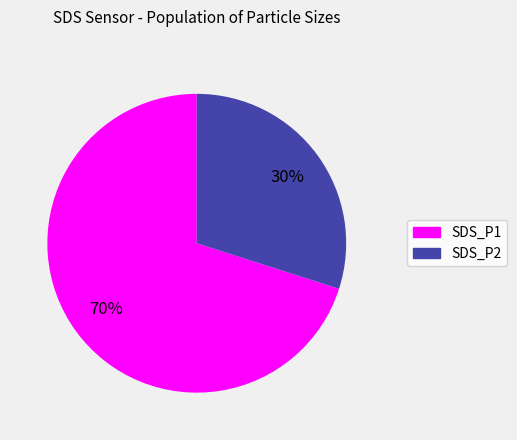

What is the ratio of the value at SDS_P1 to the value at SDS_P2?

2.3